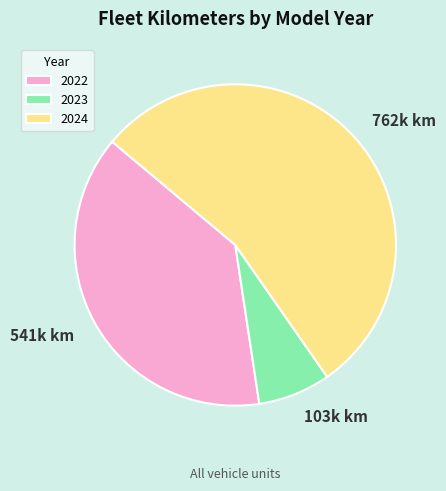

Is there any slice that represents more than half of the pie?

Yes